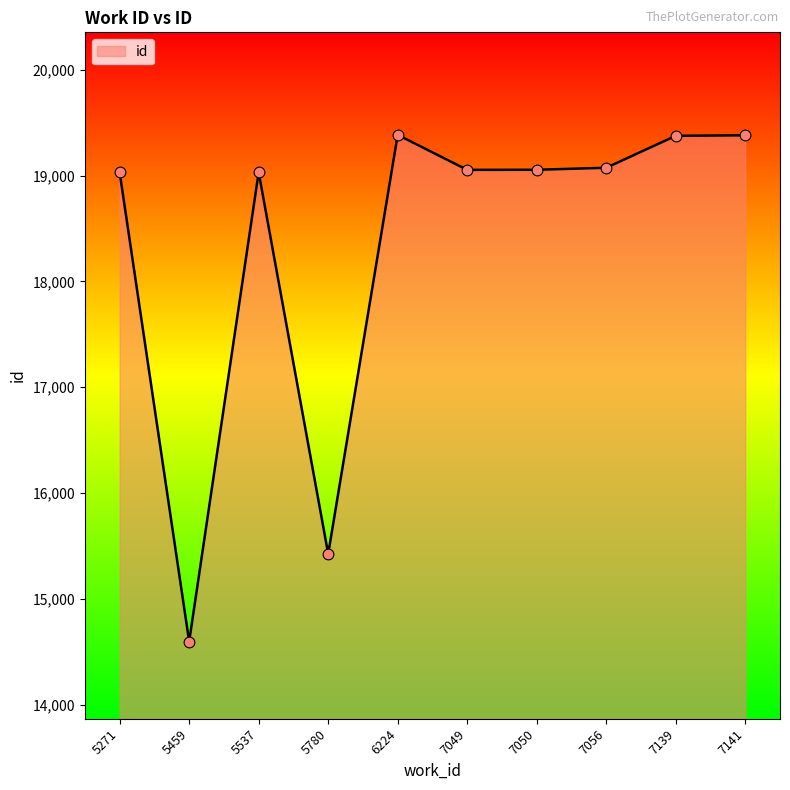

Which has a higher value, 5271 or 7141?

7141